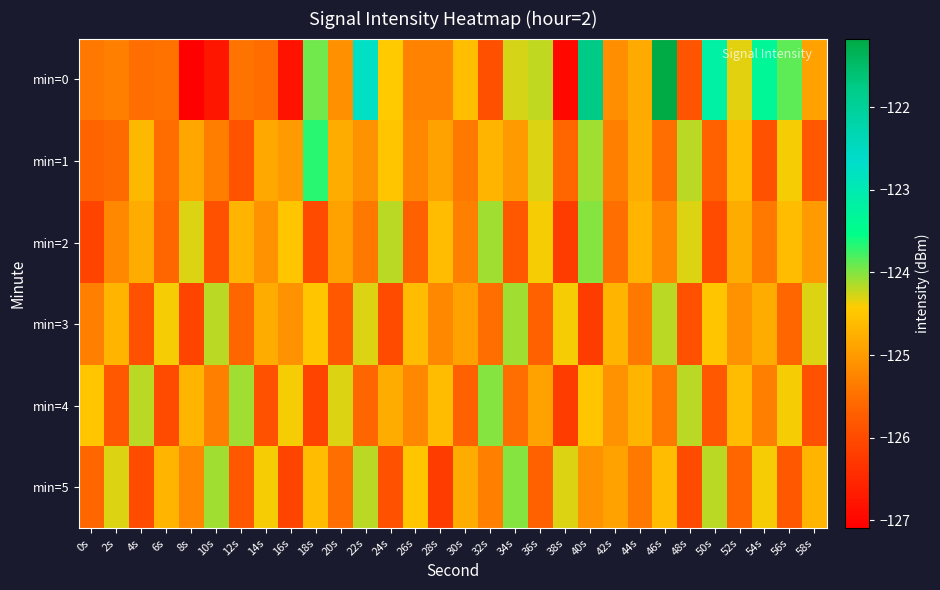

List the series in order of their peak value, lowest first.

min=3, min=2, min=4, min=5, min=1, min=0